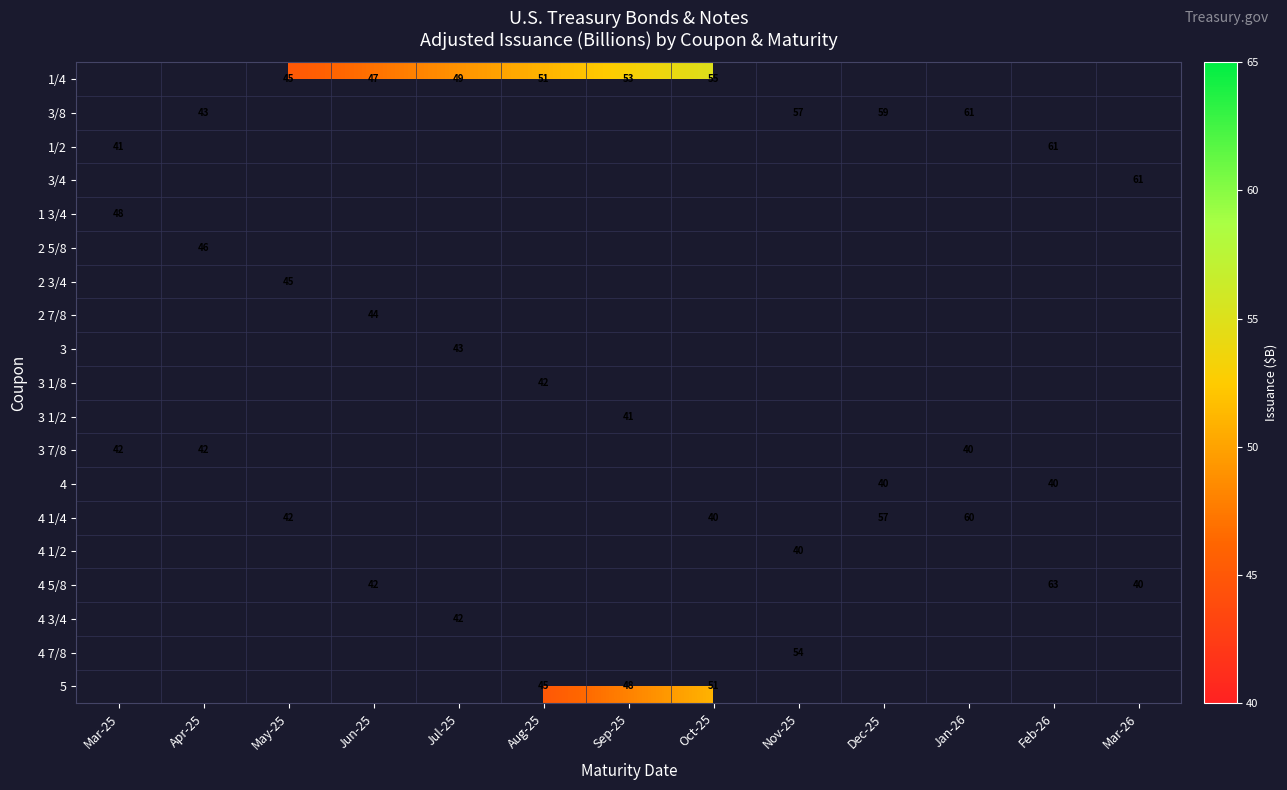

What is the spread (max minus min) of values at Oct-25?

15.0